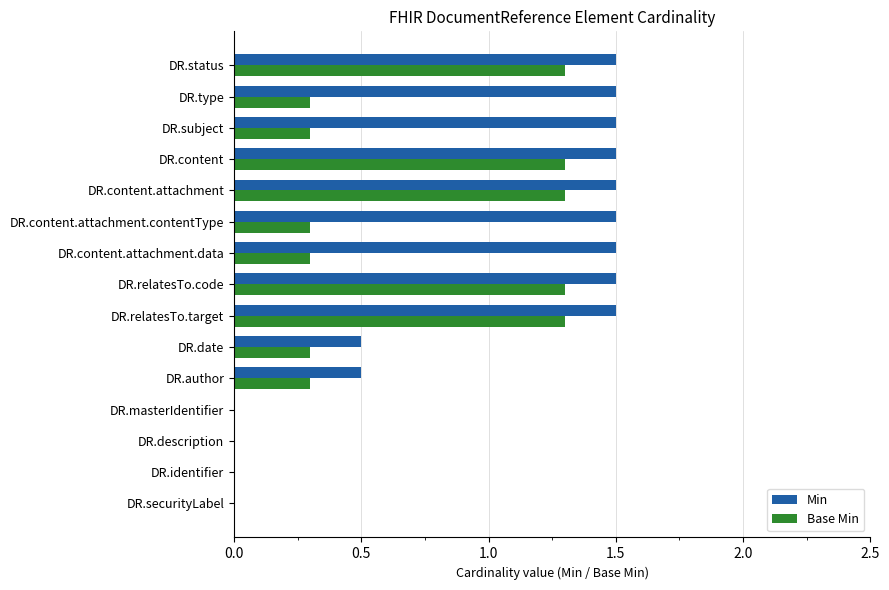

What is the greatest value displayed?

1.5